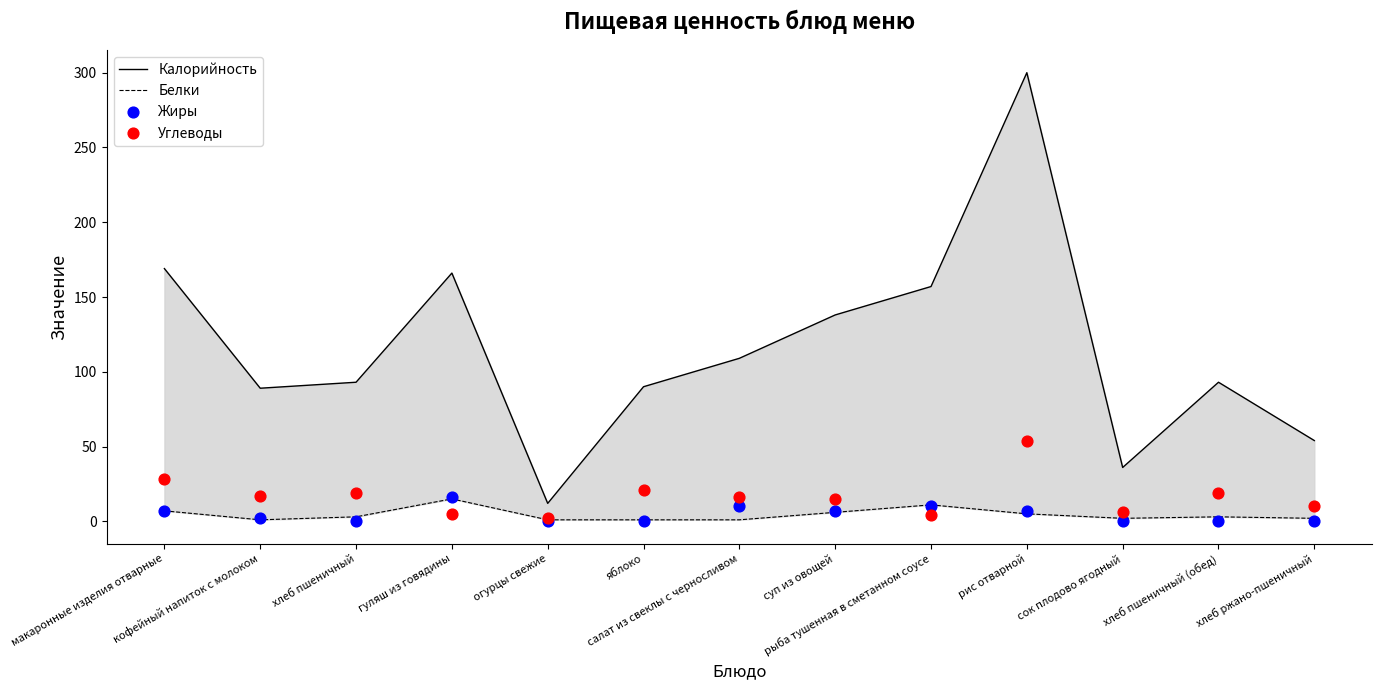

At how many categories does at least one series exceed 116?

5